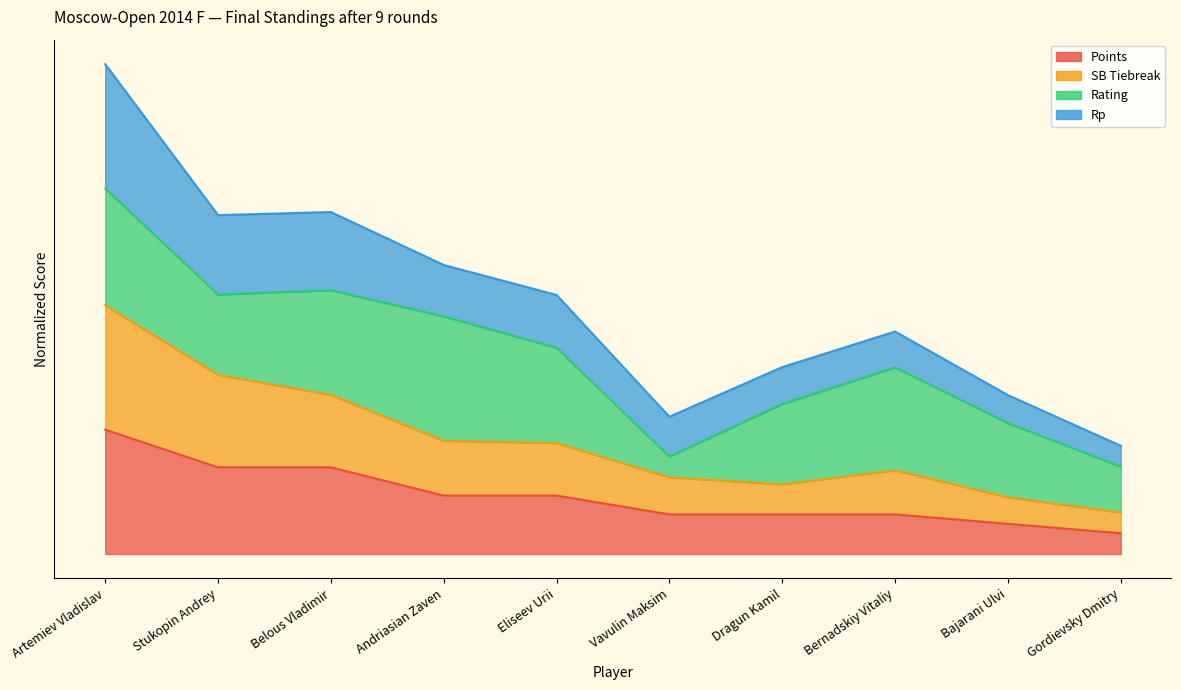

At which category does SB Tiebreak reach its first local peak?

Bernadskiy Vitaliy